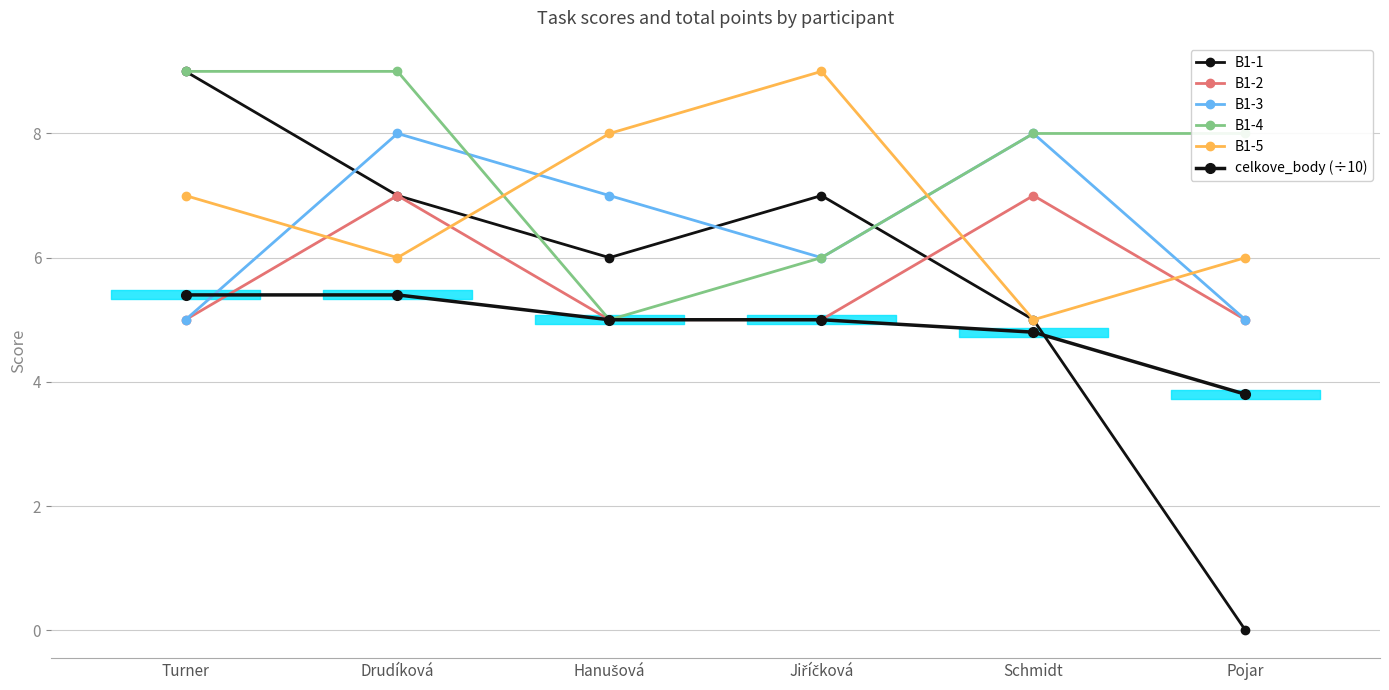

Between Hanušová and Jiříčková, which series saw the biggest shift?

B1-1